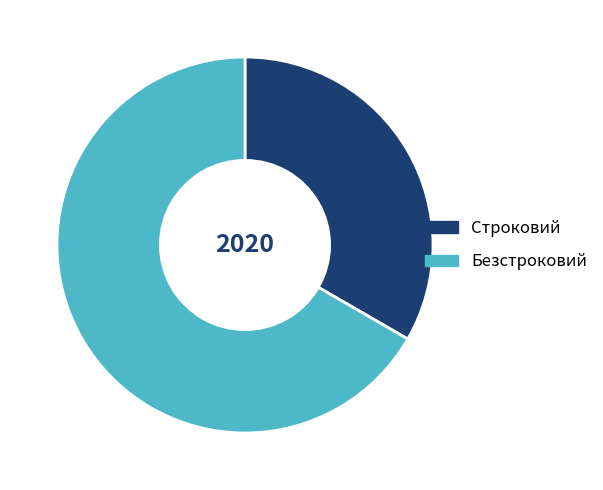

The Безстроковий slice represents 67% of the pie. True or false?

True